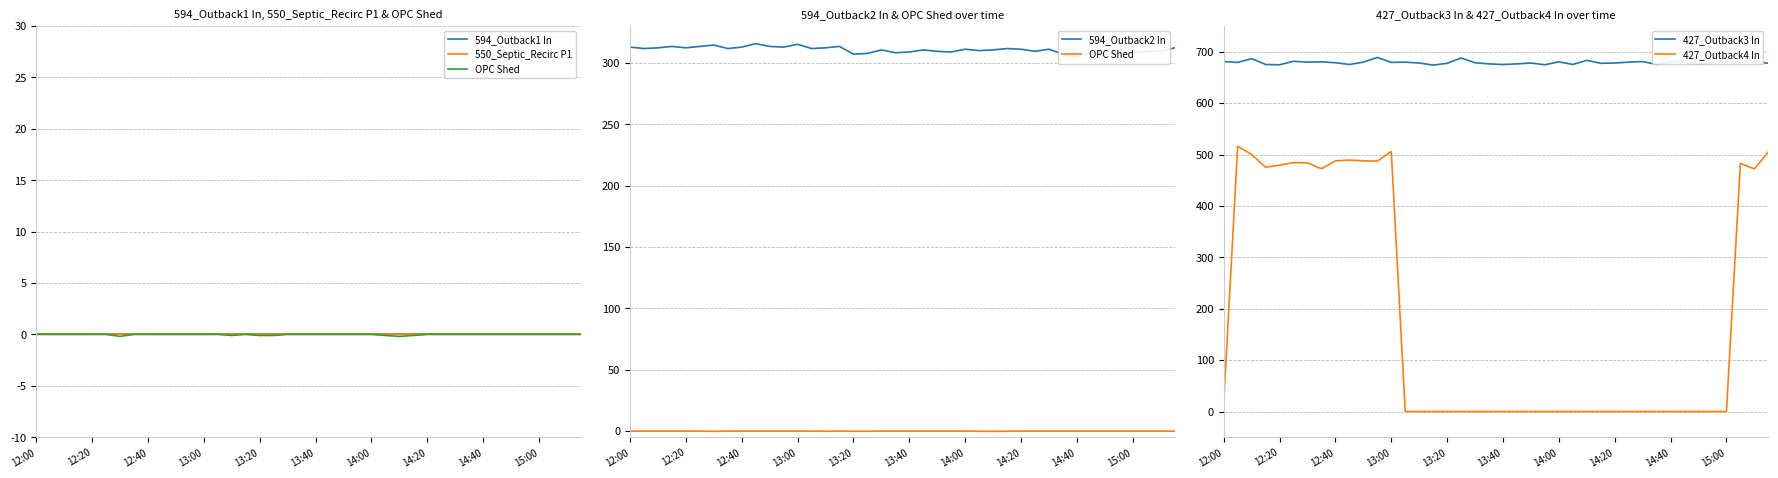

What is the minimum value for 427_Outback3 In?

674.0